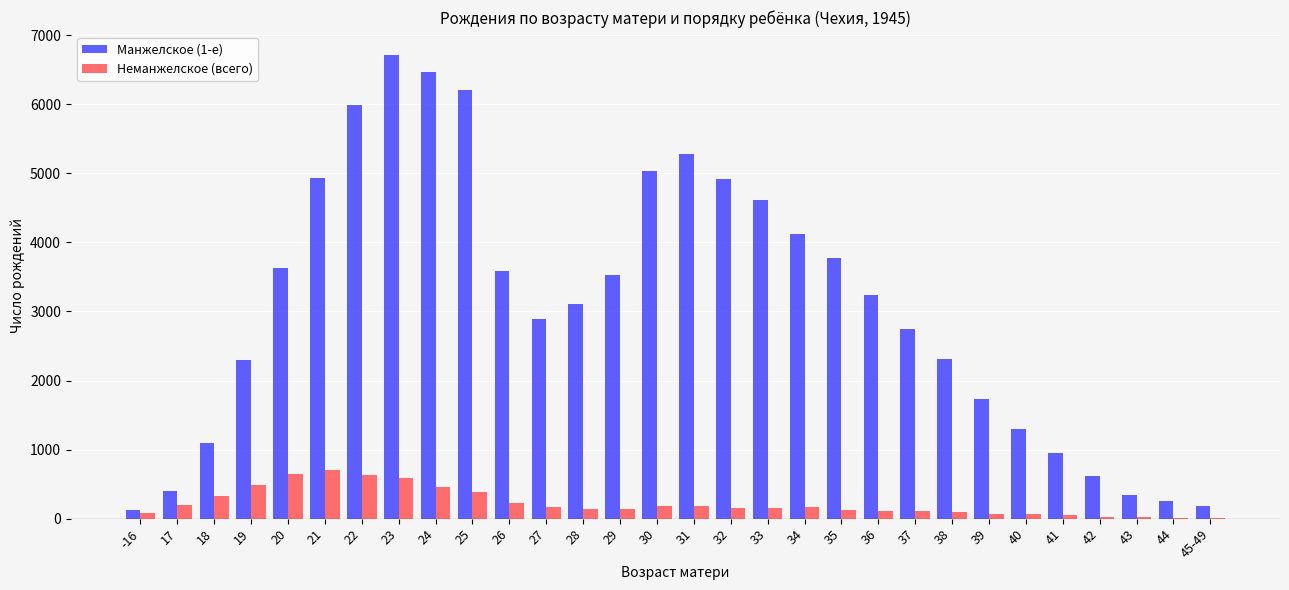

What is the approximate value of Манжелское (1-е) at 31?

5276